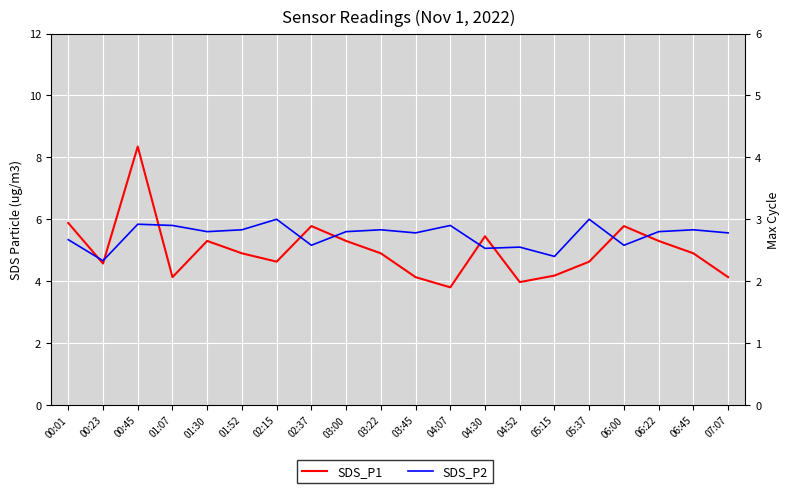

What is the label of the 19th point from the right?

00:23